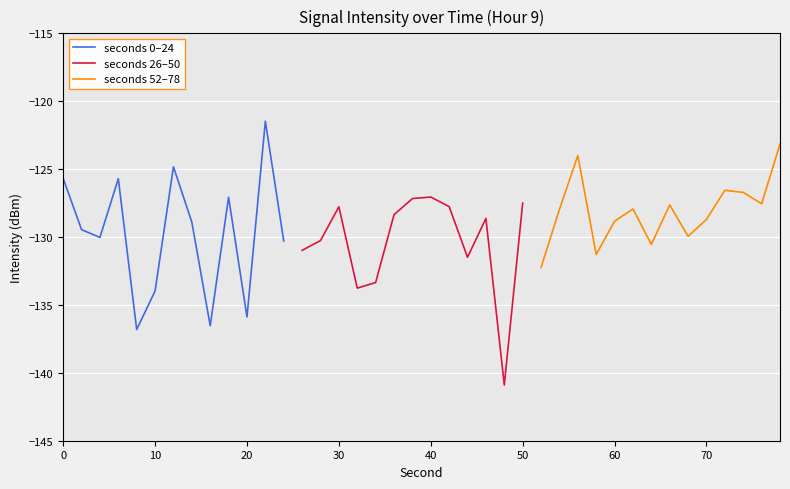

What is the minimum value for seconds 0–24?

-136.8